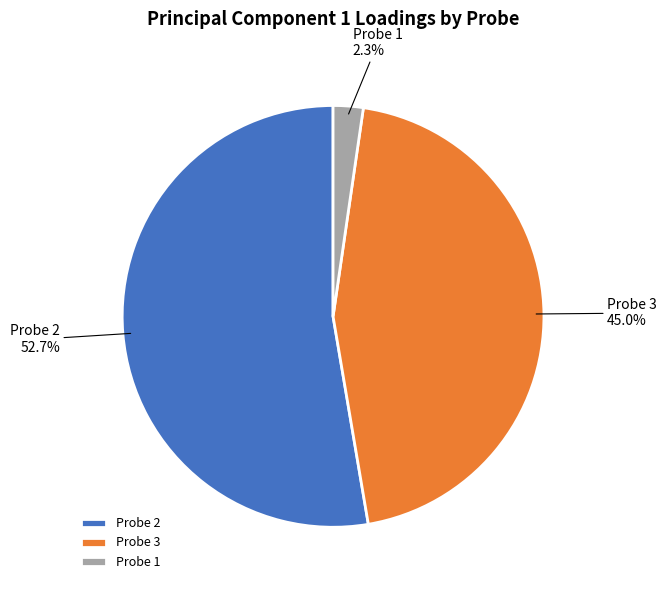

What is the total percentage of Probe 3 and Probe 2?

97.7%